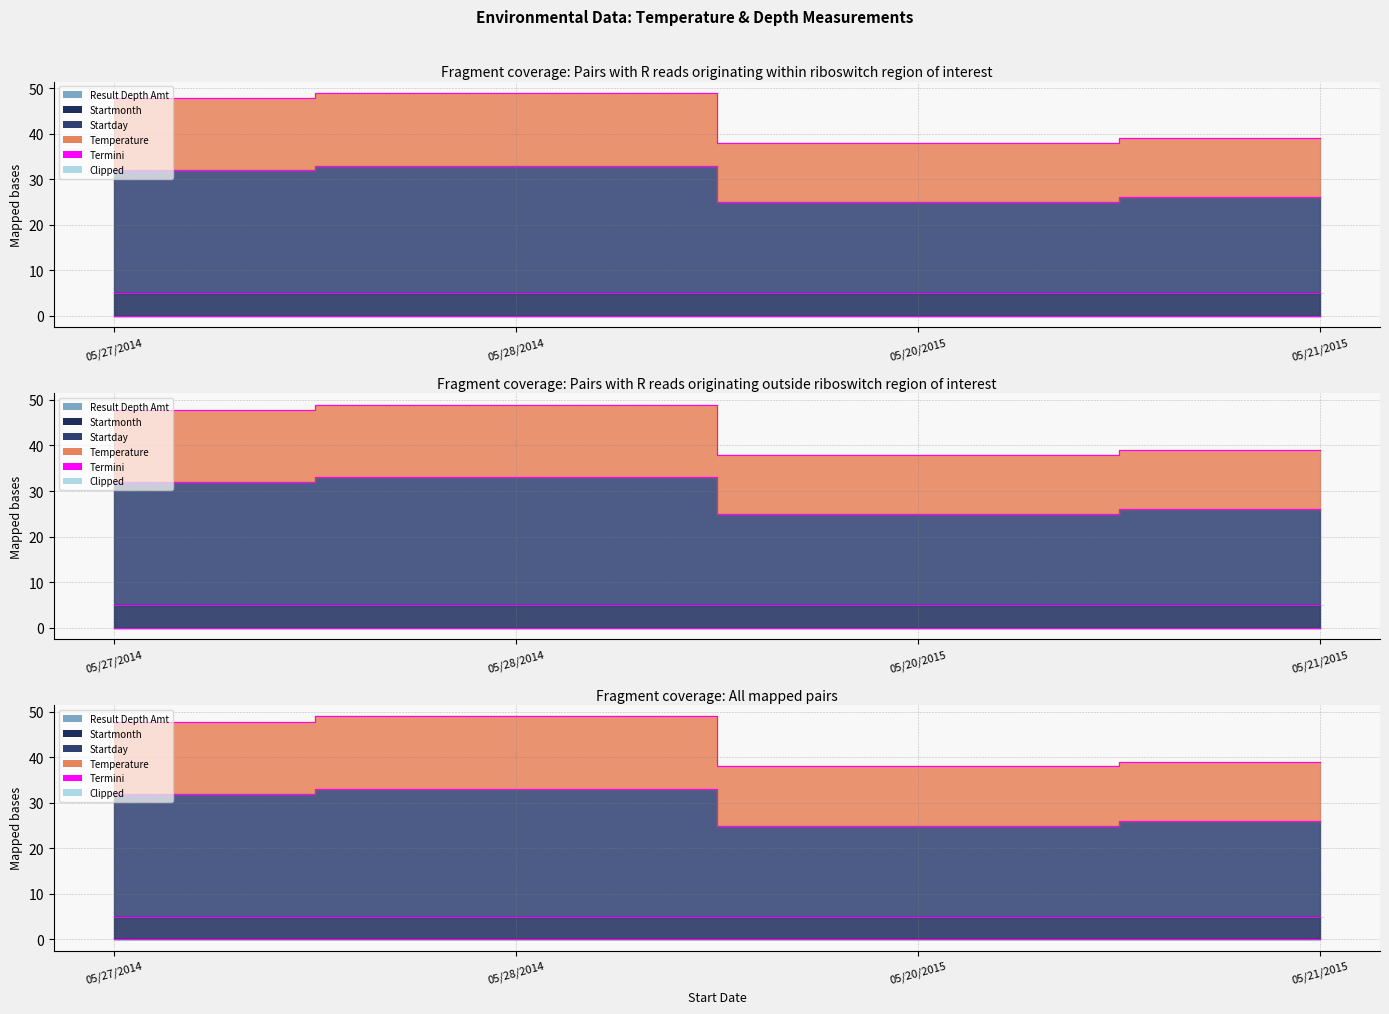

True or false: Temperature and Startday intersect in this chart.

False